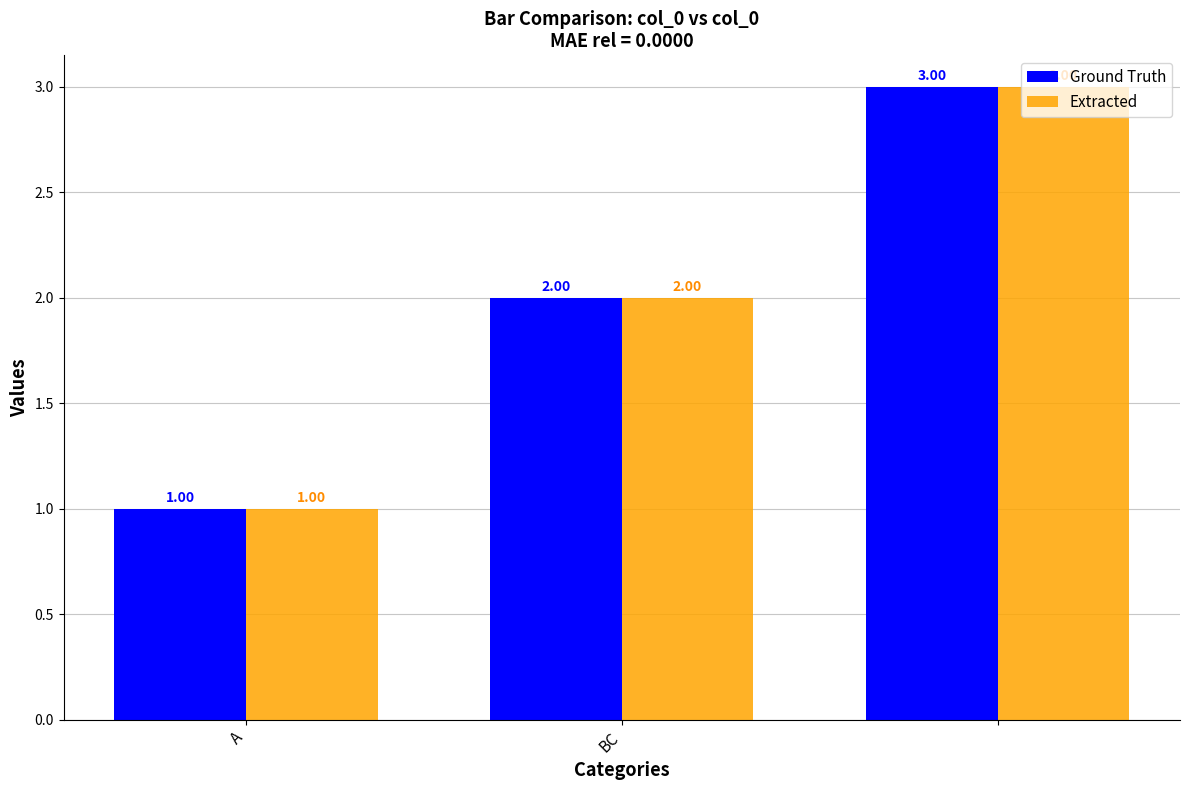

What are all the series names shown in the legend?

Ground Truth, Extracted